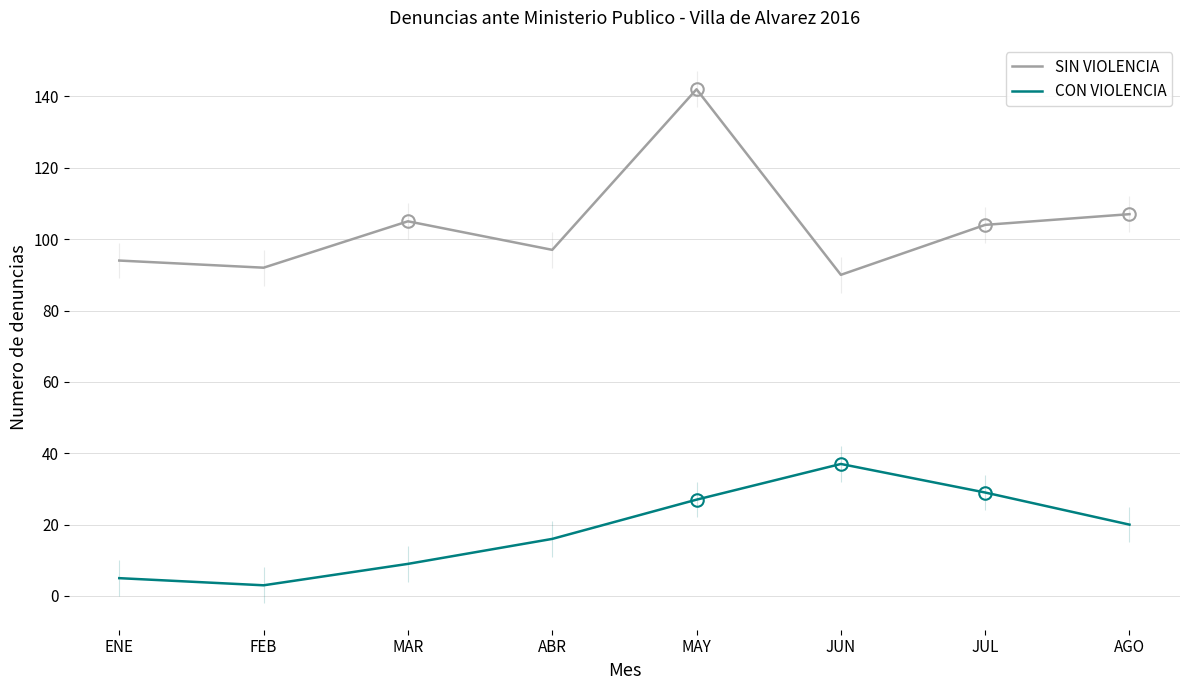

The SIN VIOLENCIA series shows 240 at MAY. True or false?

False